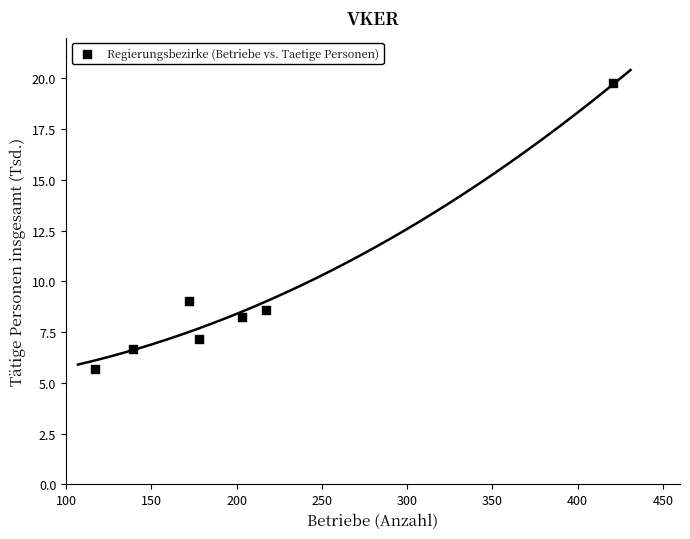

What is the average Y value?

9.3